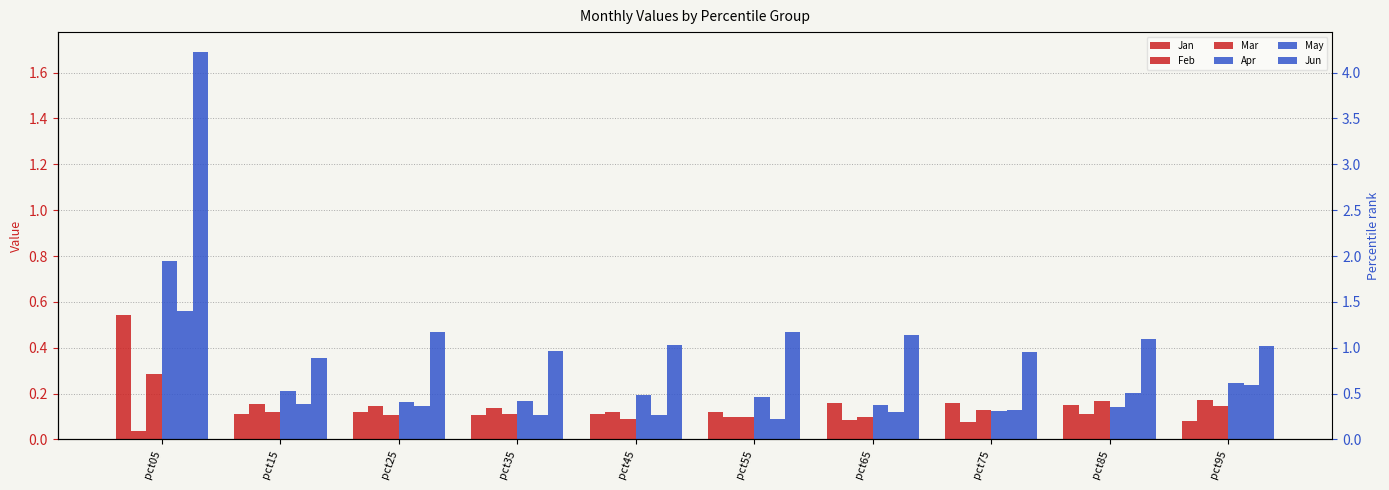

How many groups of bars are there?

10